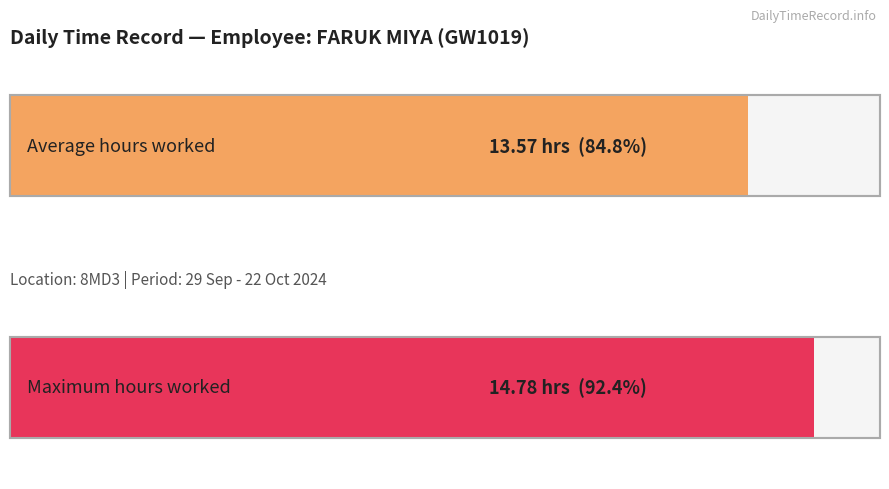

Are the bars grouped side by side (vs. stacked)?

No